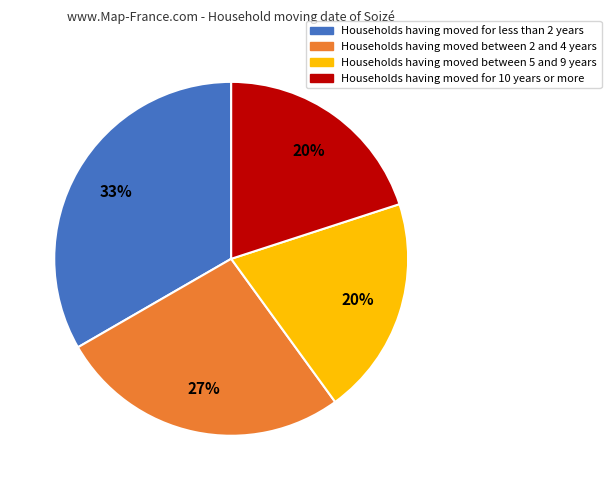

True or false: Households having moved between 5 and 9 years accounts for 20% of the total.

True